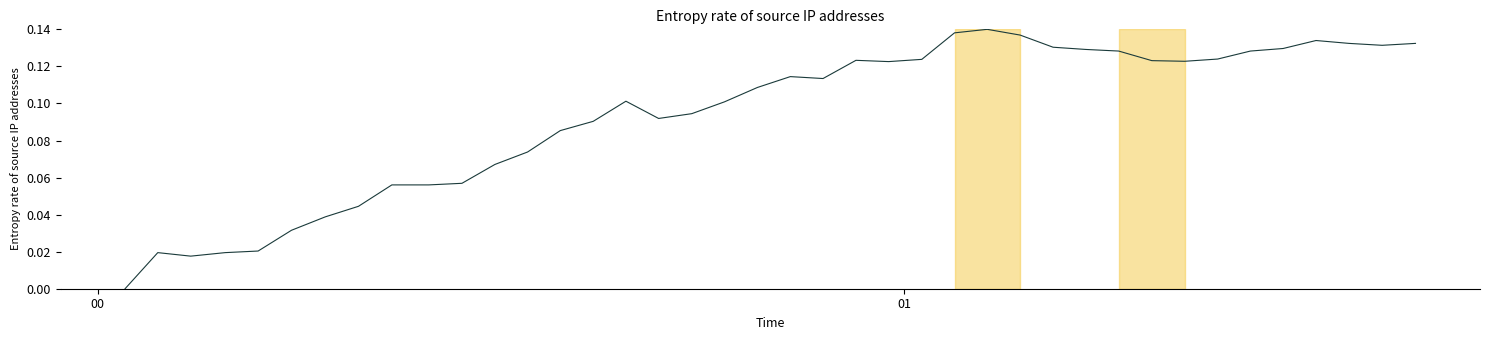

Is this an area chart (filled region under the line)?

No